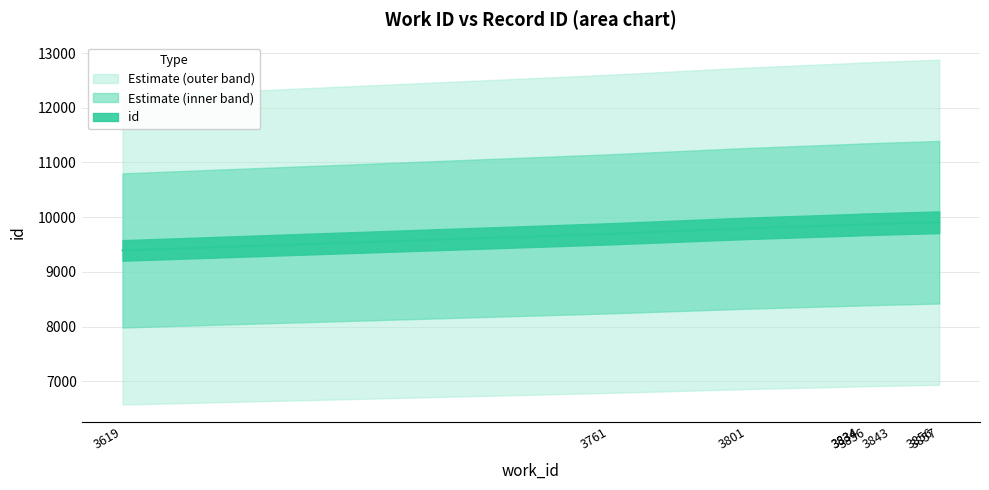

What is the value of the 3rd point from the left?

9796